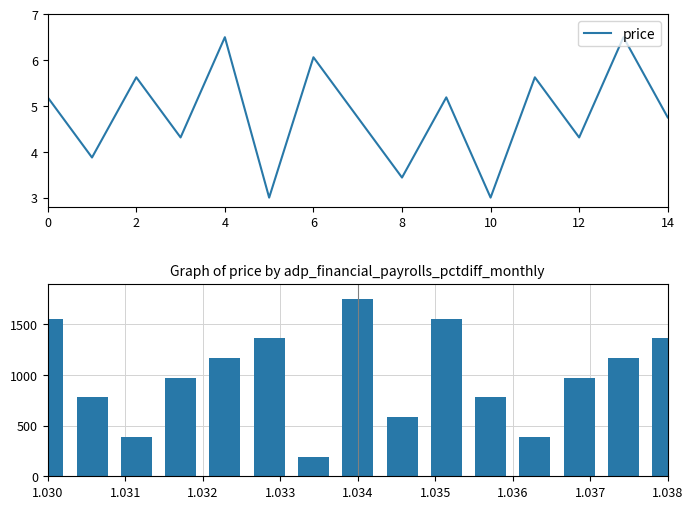

The value of price at 6 is 1.6. True or false?

False